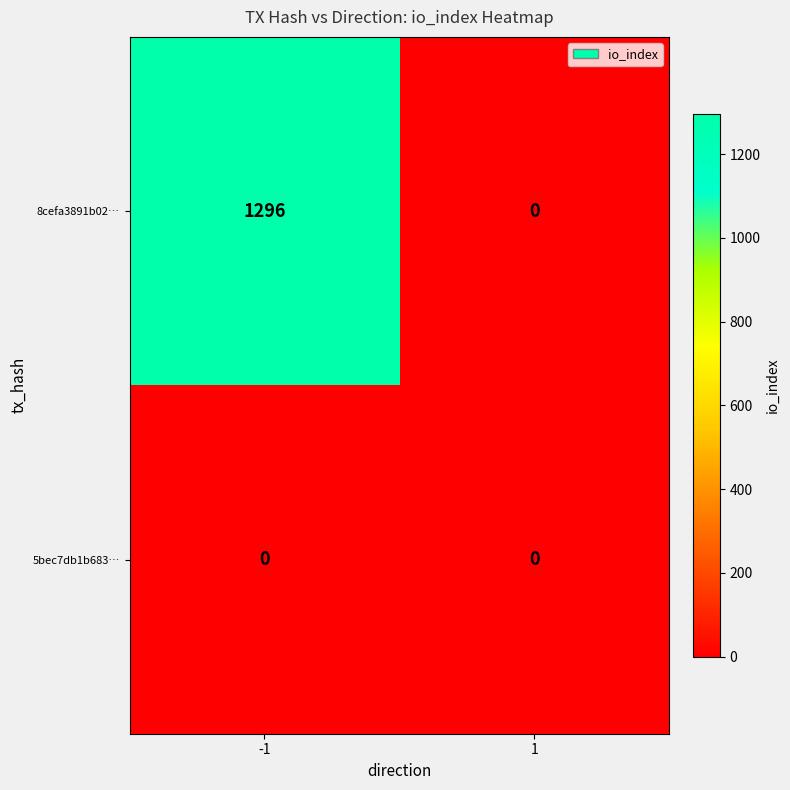

What is the greatest value displayed?

1296